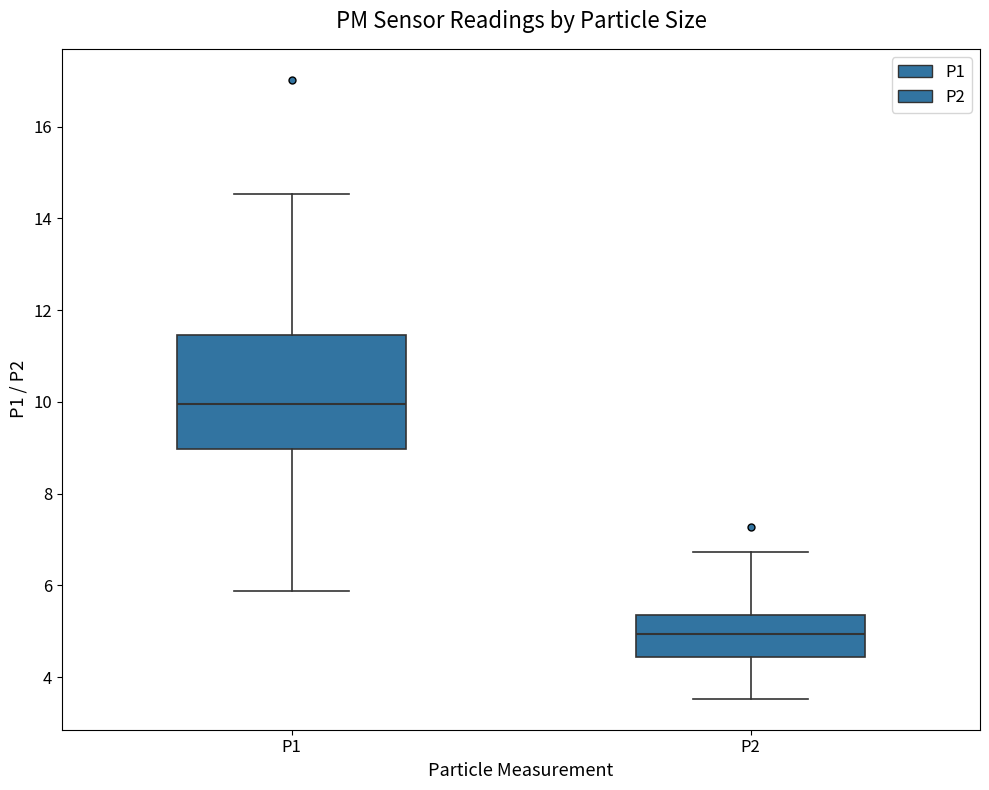

Reading left to right, read every box against the y-axis: the position of its median line, the range the box covers, and the ends of its whiskers. The values are not printed on the chart, so give them approximately, as read against the axis.

P1: median 10.0, box 9.0 to 11.4, whiskers 5.8 to 14.6
P2: median 5.0, box 4.4 to 5.4, whiskers 3.6 to 6.8